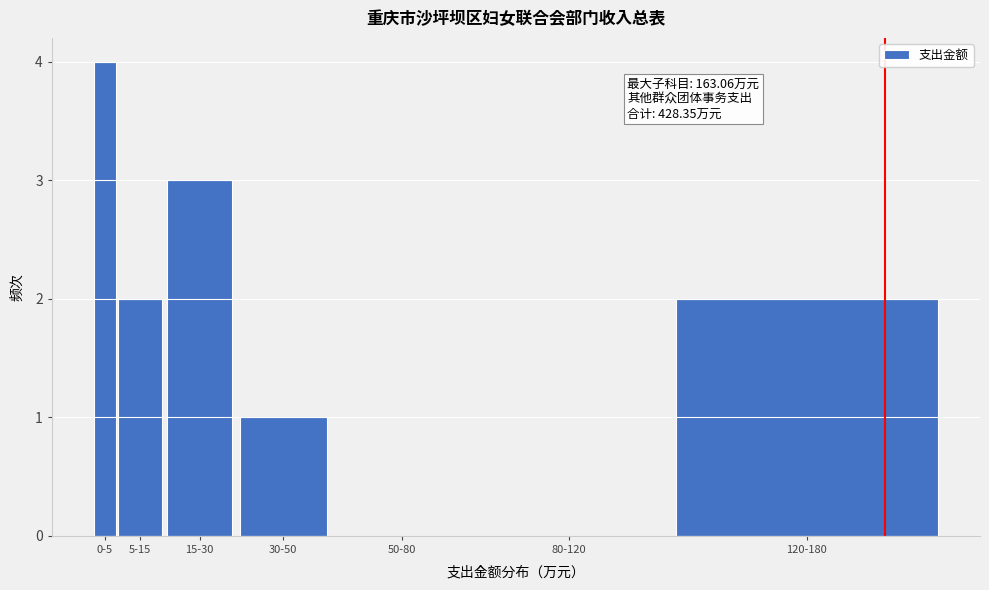

Reading left to right, extract all data points from this chart.

0-5=4	5-15=2	15-30=3	30-50=1	50-80=0	80-120=0	120-180=2